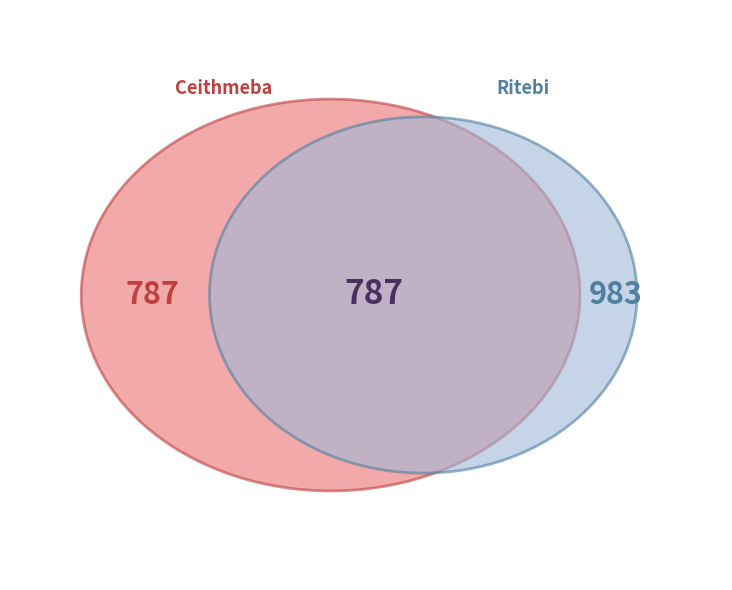

To the nearest percent, what is the combined percentage of Ceithmeba and Ritebi?

100%